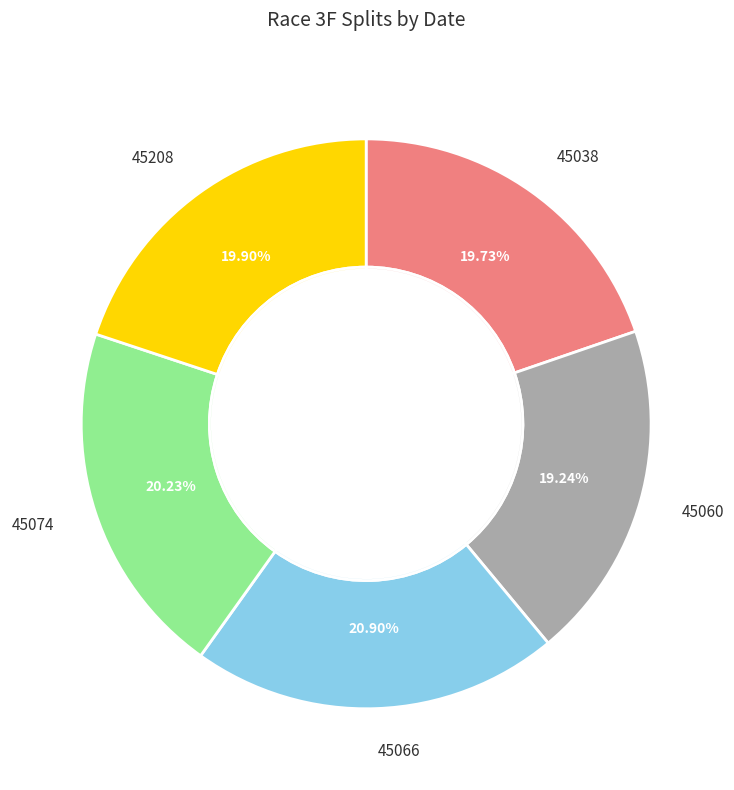

Does 45074 represent more than half of the total?

No